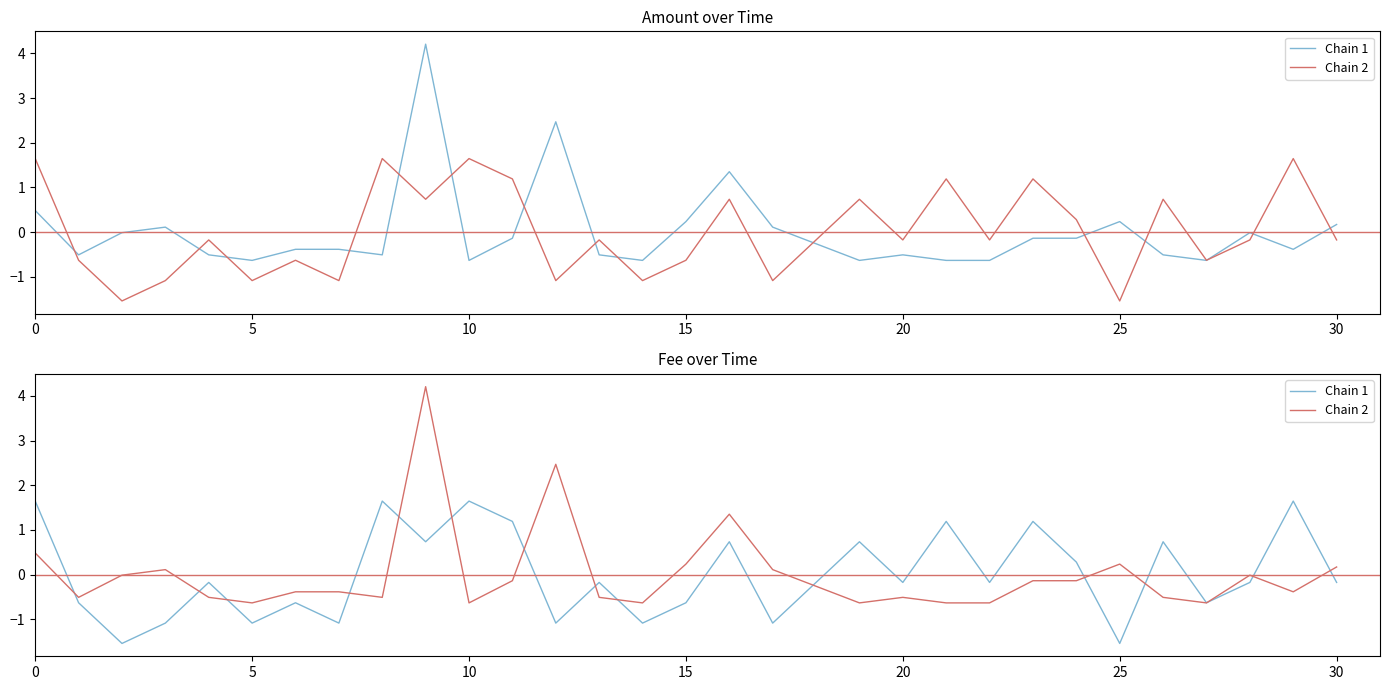

What is the difference between the Chain 1 values at 11 and 16?

0.5